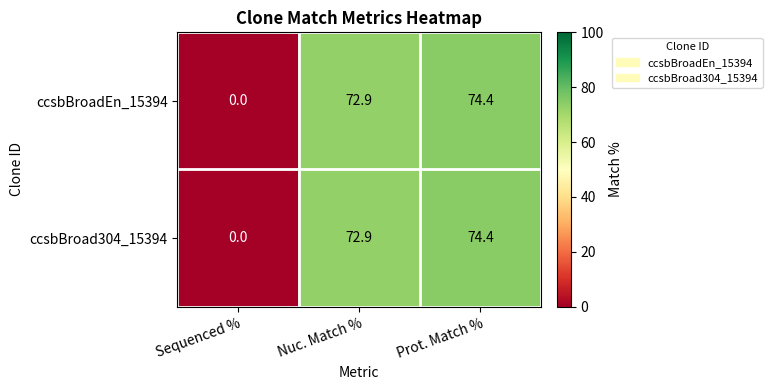

What is the difference between the ccsbBroadEn_15394 values at Nuc. Match % and Prot. Match %?

1.5